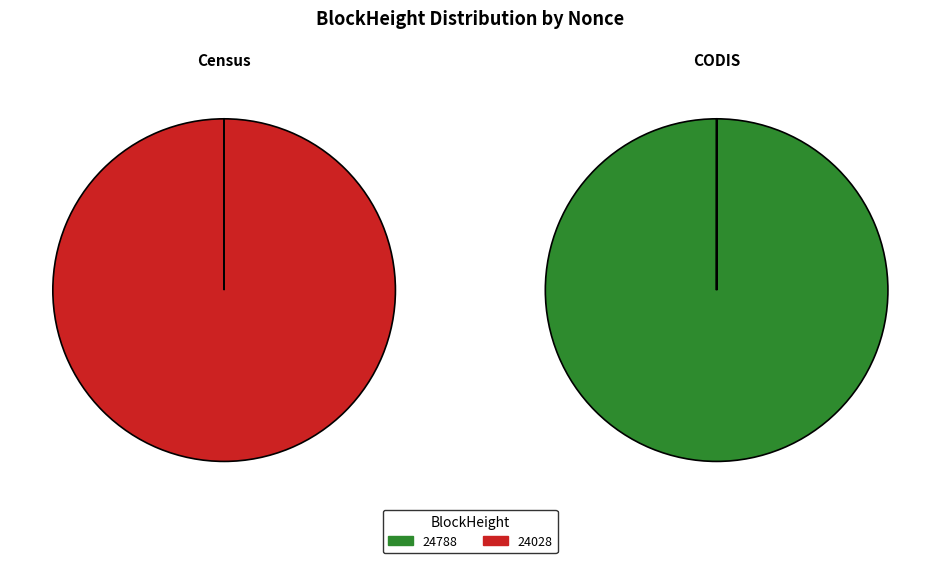

Which has a higher value, 24028 or 24788?

24028